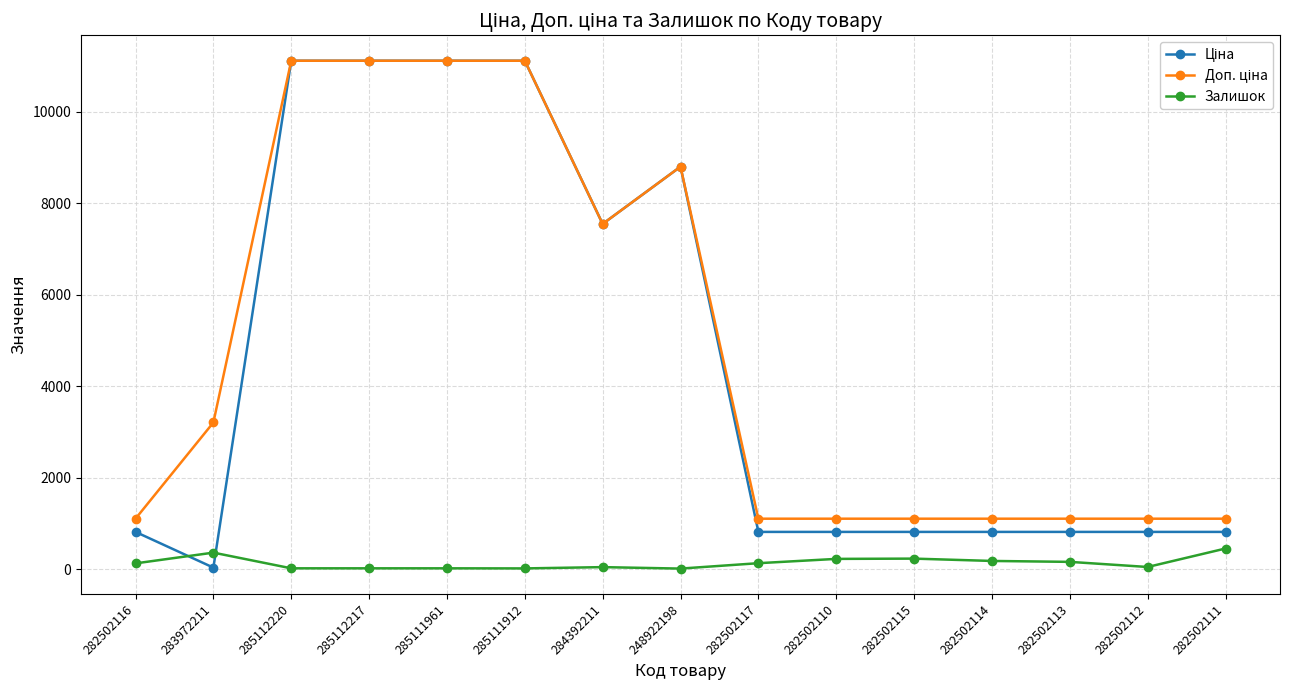

True or false: Залишок has a value of 17.0 at 285111961.

True